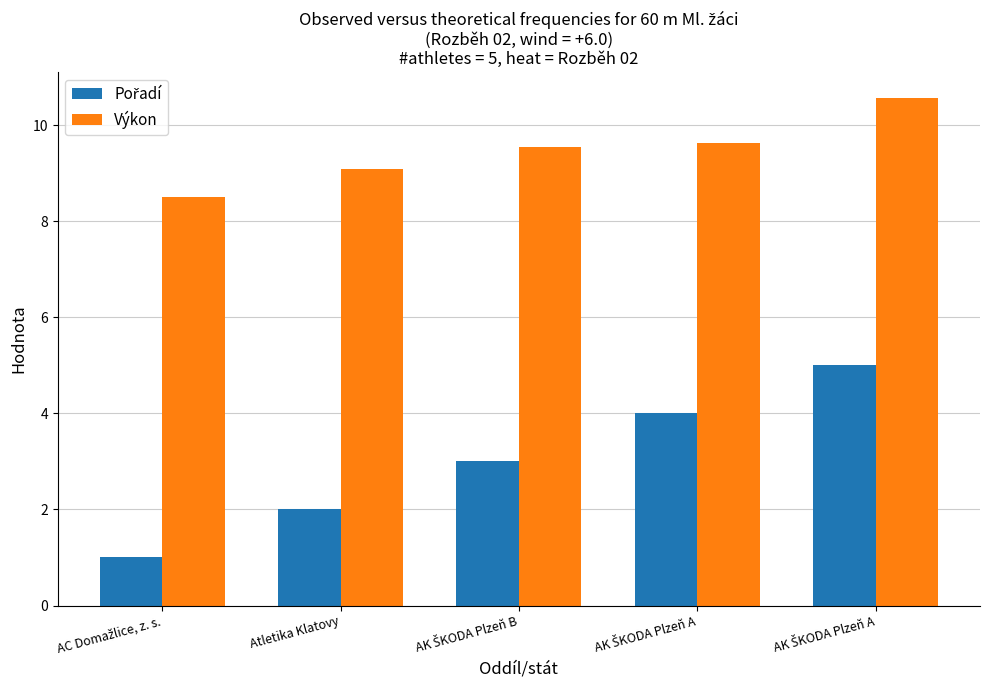

What is the label of the 1st bar from the left?

AC Domažlice, z. s.